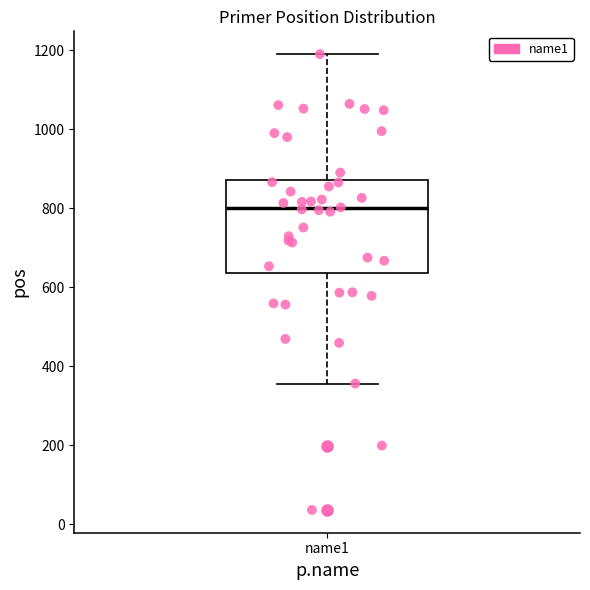

Read this box plot against the y-axis: the position of the median line, the range covered by the box, and the ends of both whiskers. The values are not printed on the chart, so give them approximately, as read against the axis.

median 800, box 640 to 880, whiskers 360 to 1200